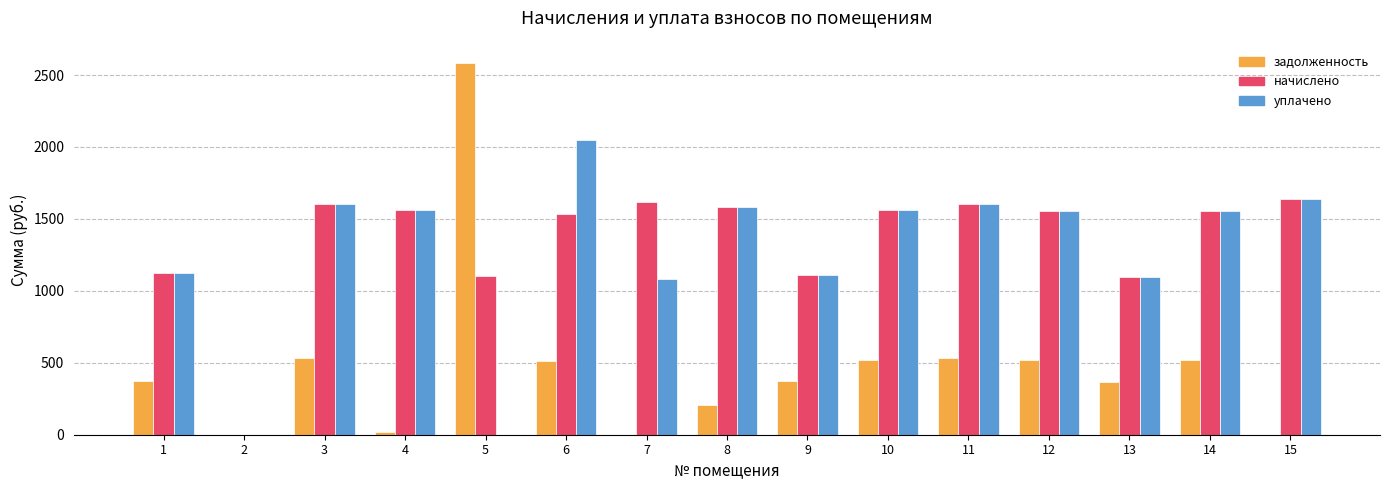

Are the bars grouped side by side (vs. stacked)?

Yes